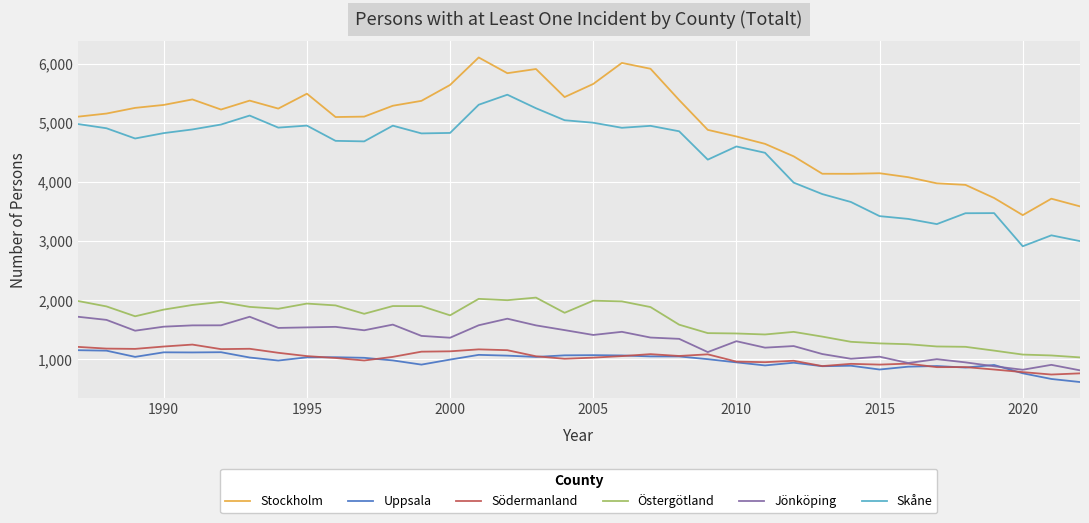

True or false: Östergötland and Uppsala intersect in this chart.

False